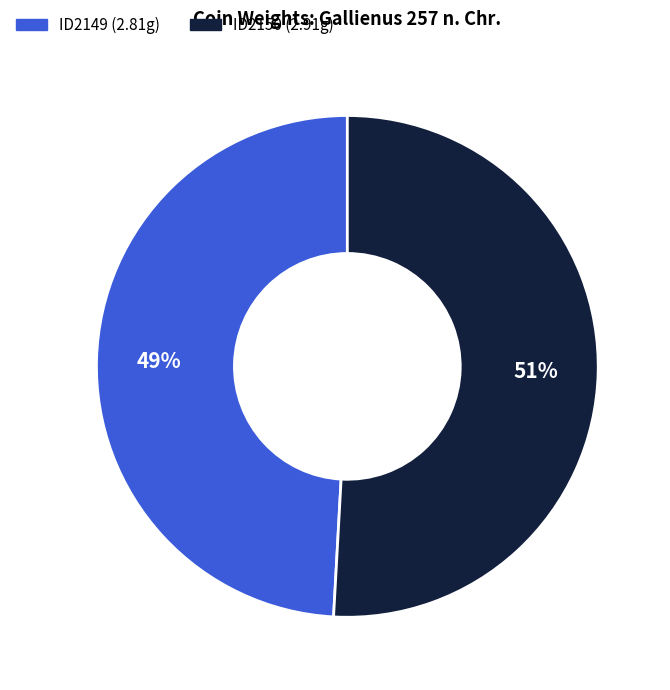

To the nearest percent, what is the combined percentage of ID2149 and ID2150?

100%